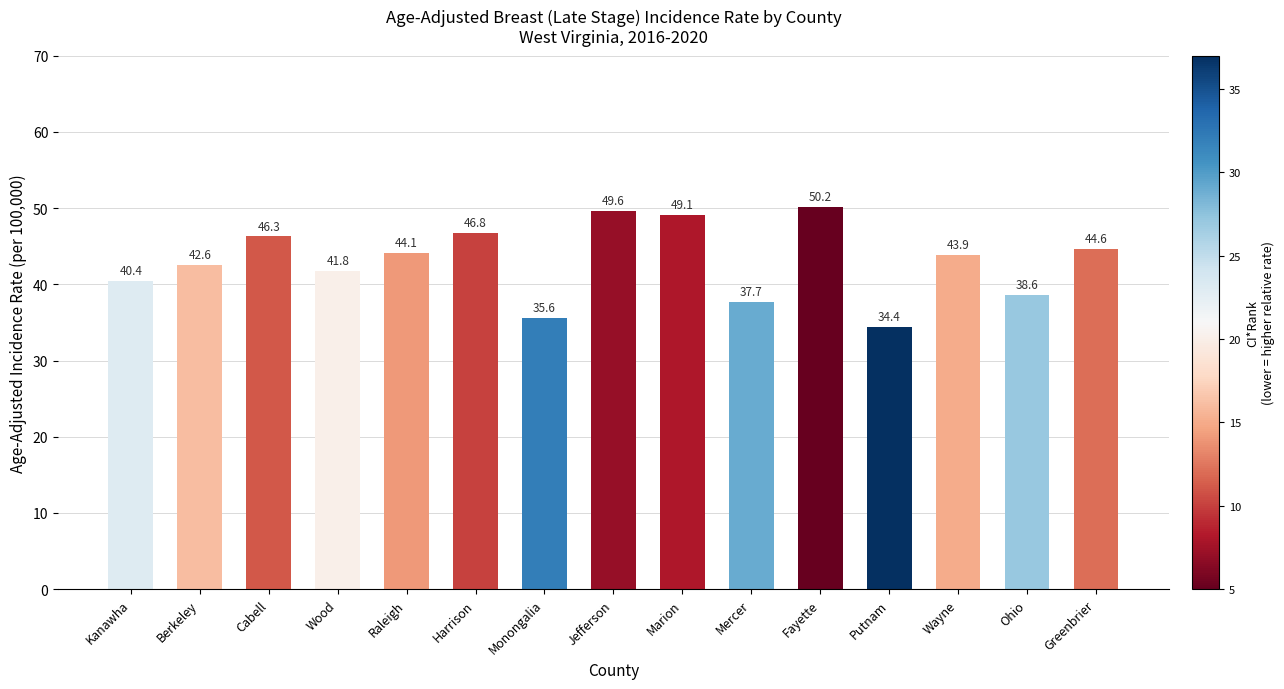

Where does the data first go above 43?

Cabell